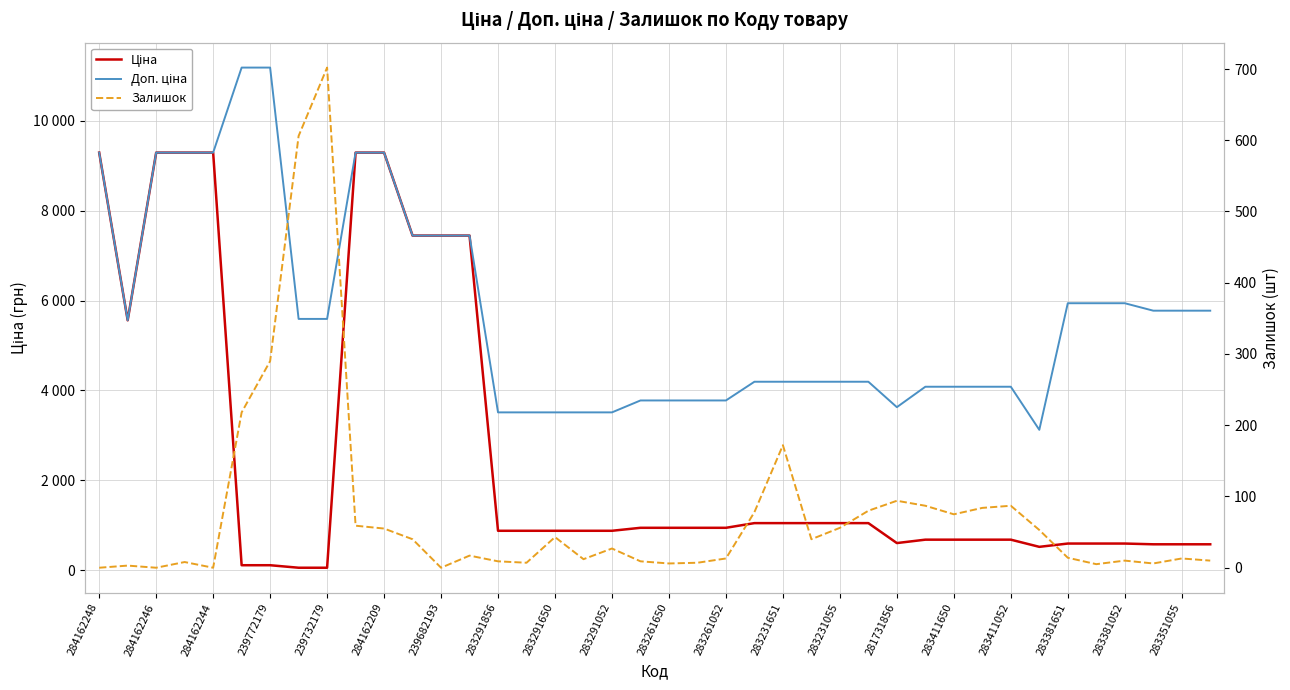

True or false: Залишок and Доп. ціна intersect in this chart.

False